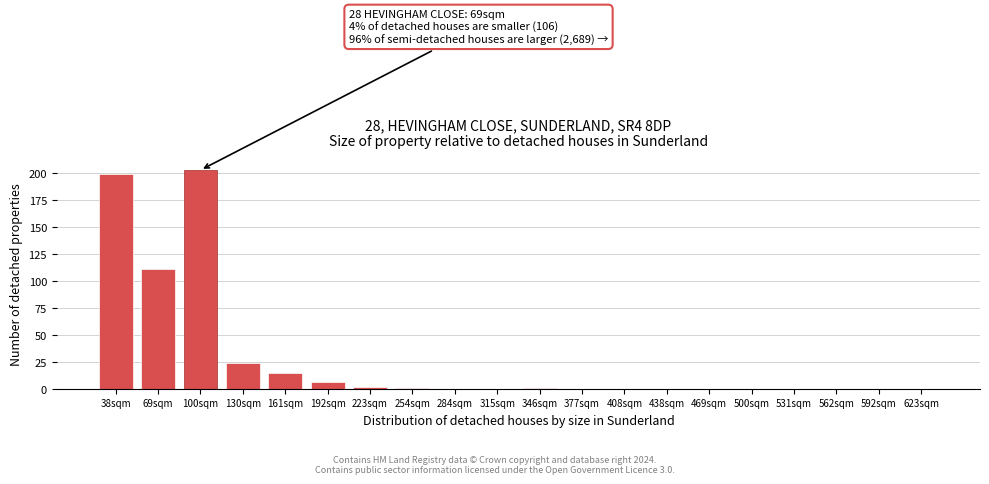

Reading right to left, list all the values displayed in this chart.

623sqm=0	592sqm=0	562sqm=0	531sqm=0	500sqm=0	469sqm=0	438sqm=0	408sqm=0	377sqm=0	346sqm=1	315sqm=0	284sqm=0	254sqm=1	223sqm=2	192sqm=6	161sqm=15	130sqm=24	100sqm=203	69sqm=111	38sqm=199